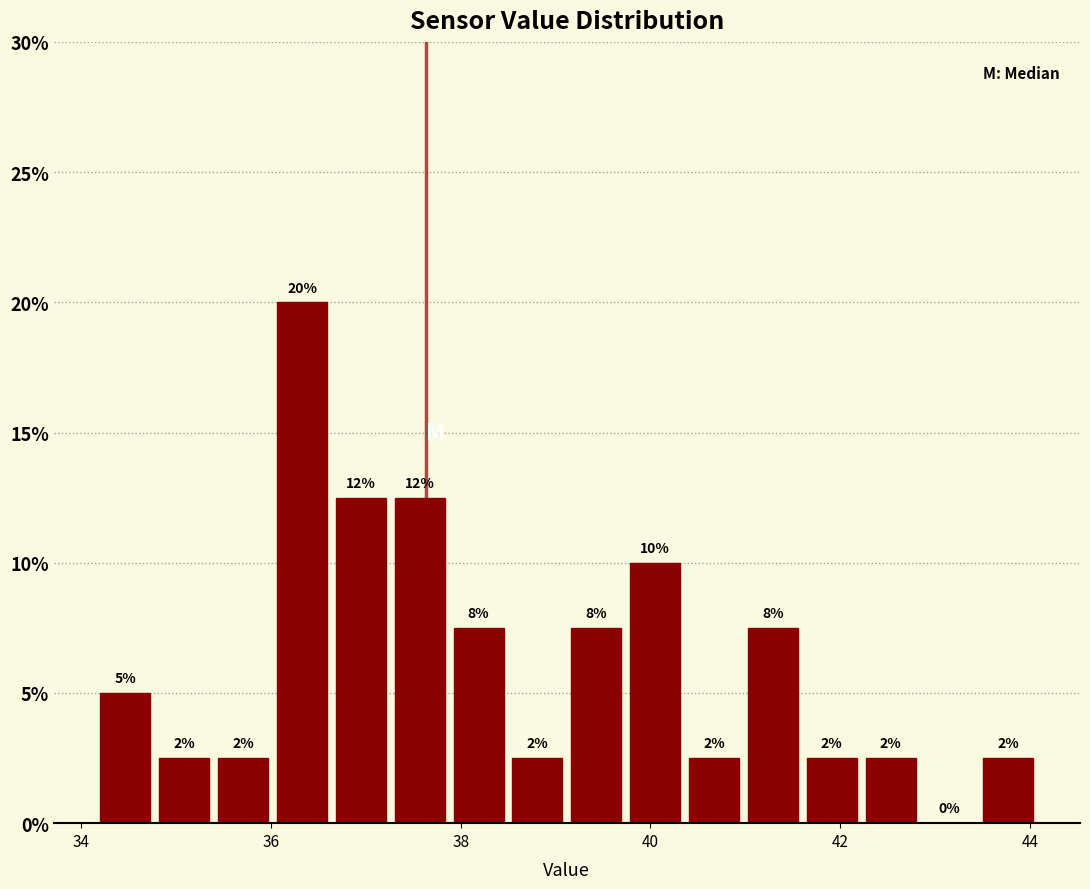

Around what value on the x-axis is the tallest bar? Give the approximate position of its centre, as read against the axis.

36.4